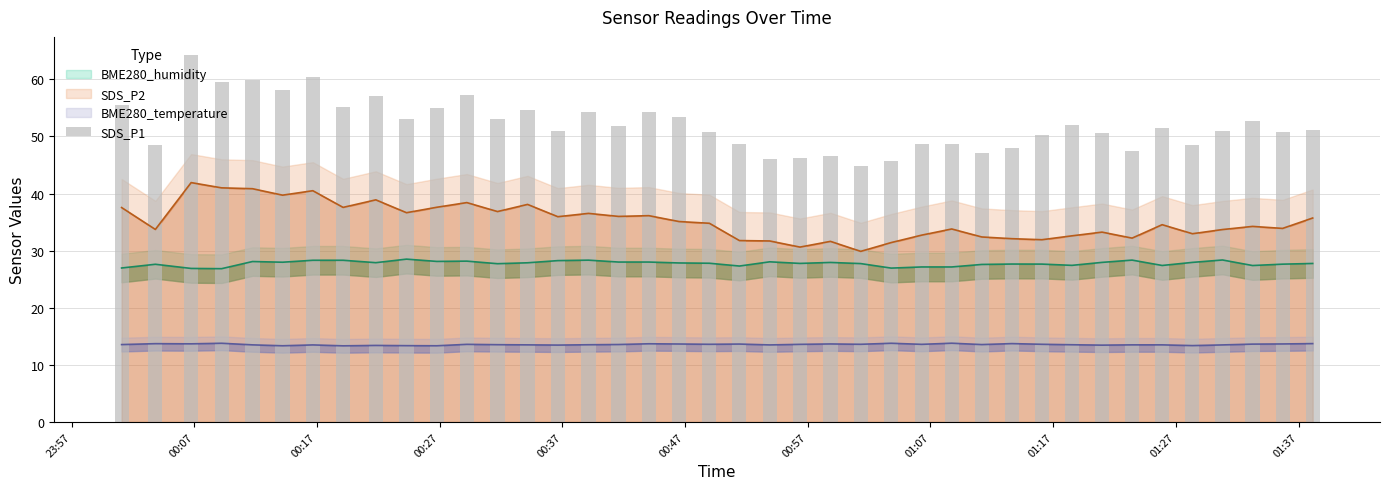

The chart shows a value of 24.5 at 23. True or false?

False